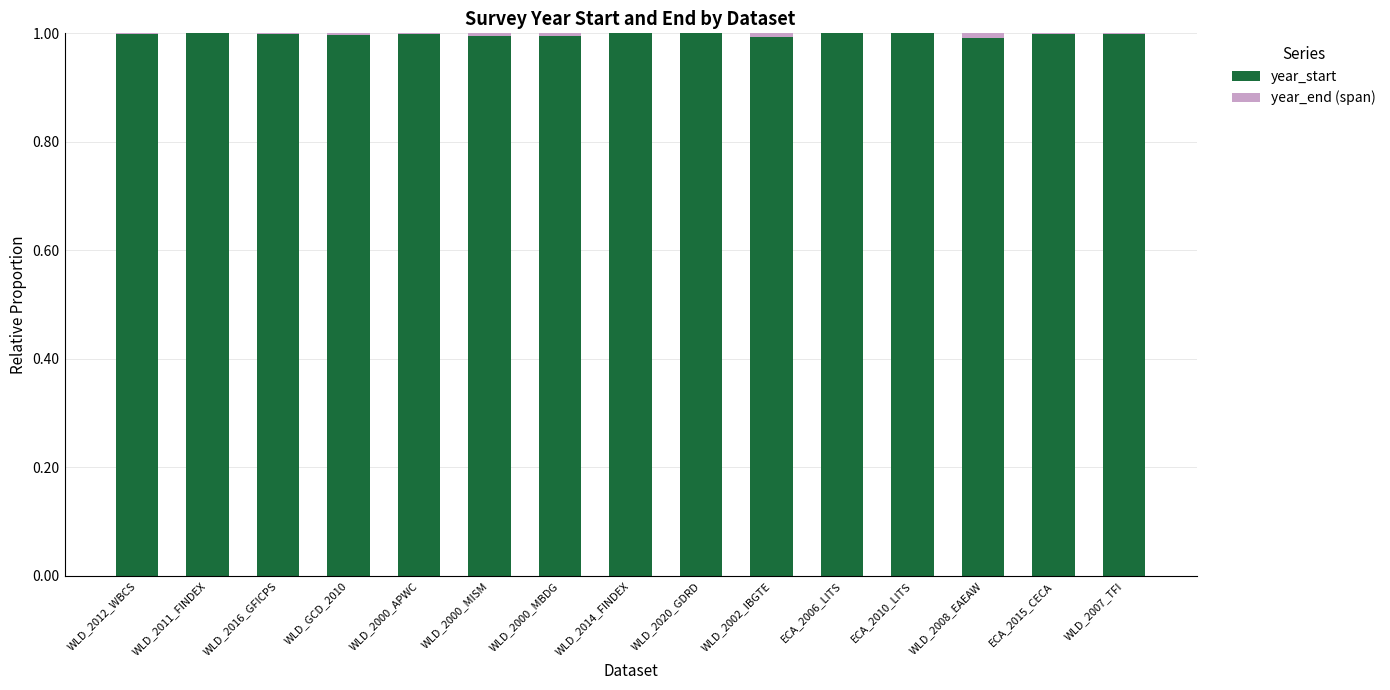

True or false: year_start has a value of 0.5 at WLD_2012_WBCS.

False